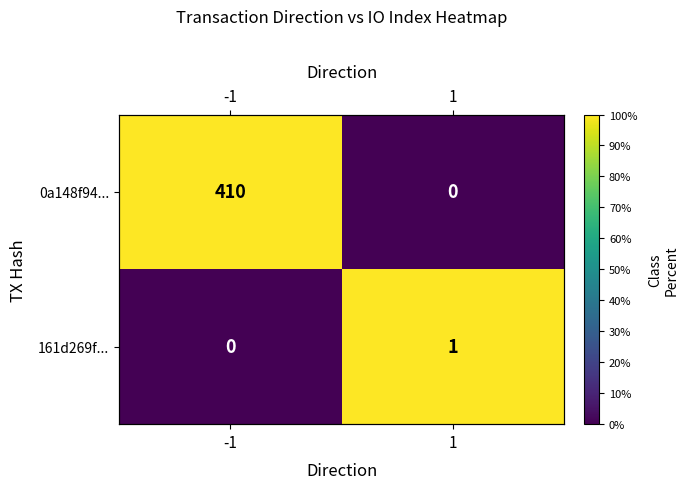

Which series has the widest spread of values?

0a148f94...